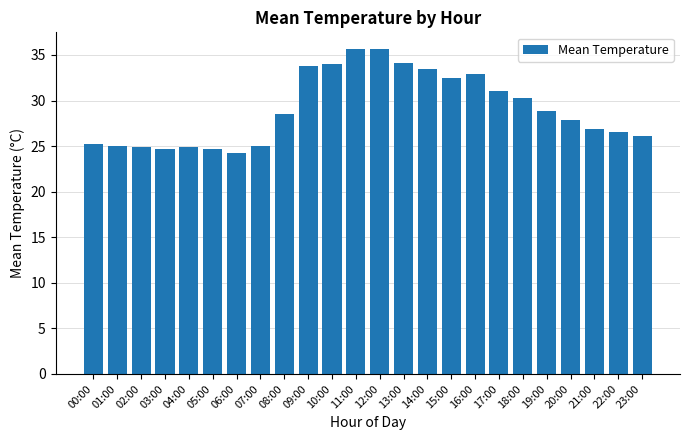

What is the sum of all values?

696.9